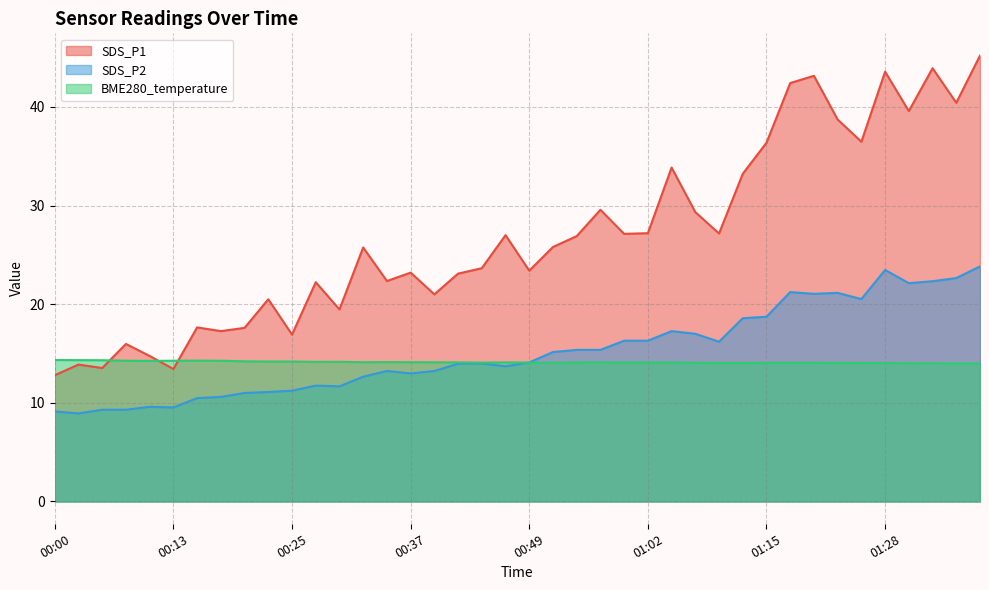

Where is the first local minimum for SDS_P1?

00:05